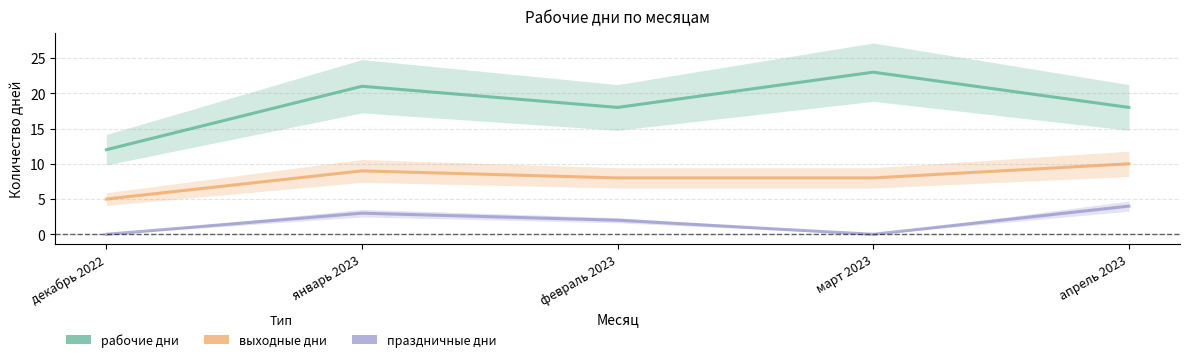

True or false: выходные дни and рабочие дни cross at least once.

False